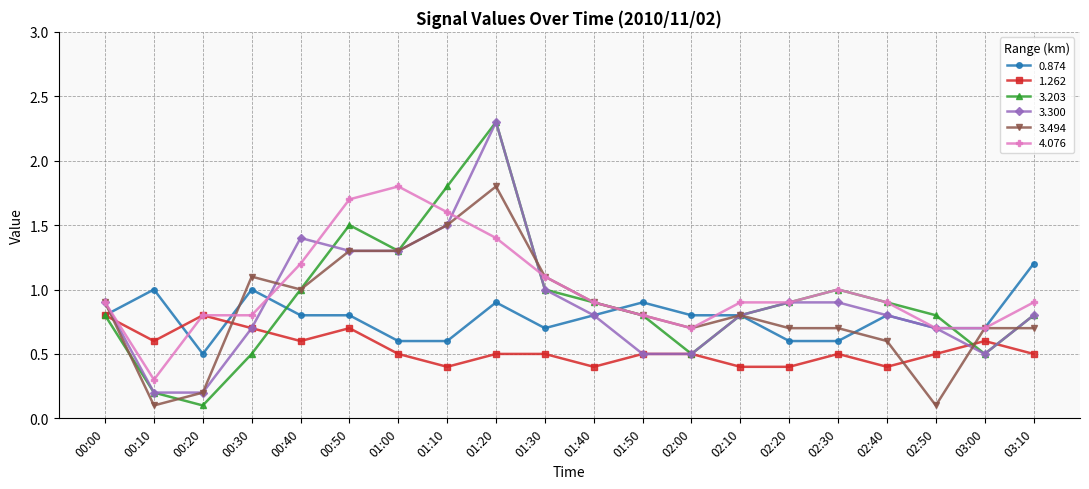

Count the 0.874 values in the range 0 to 1.

19